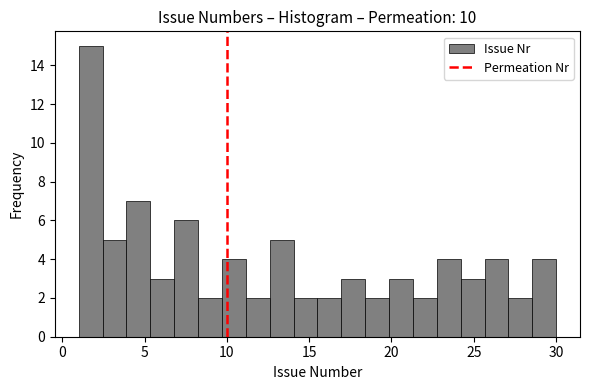

Read against the x-axis, roughly where is the centre of the tallest bar?

1.5